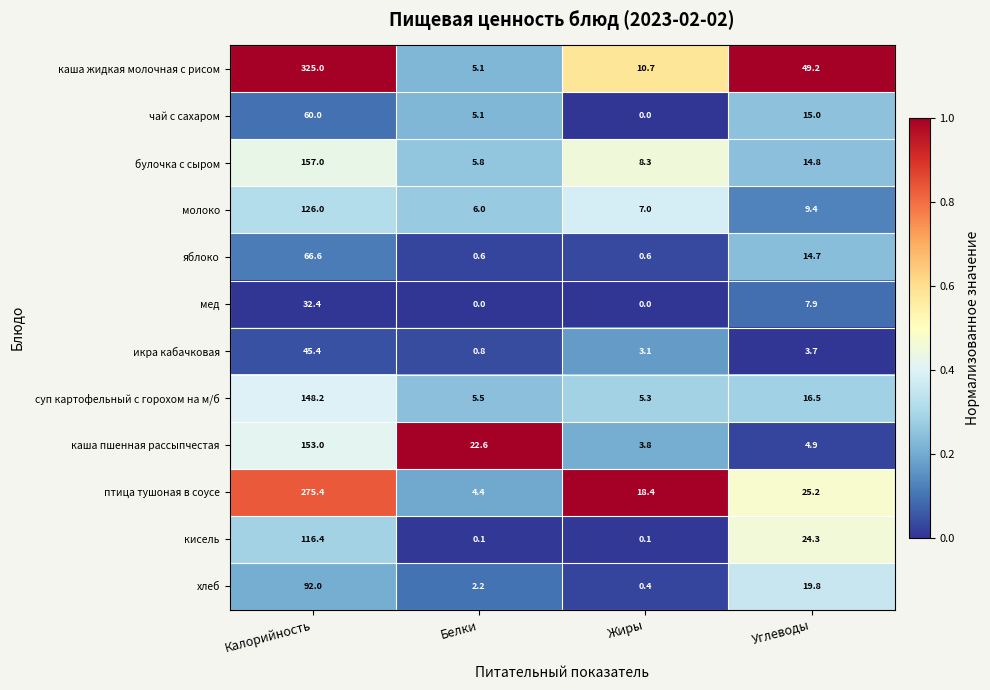

How many distinct data groups are displayed?

12